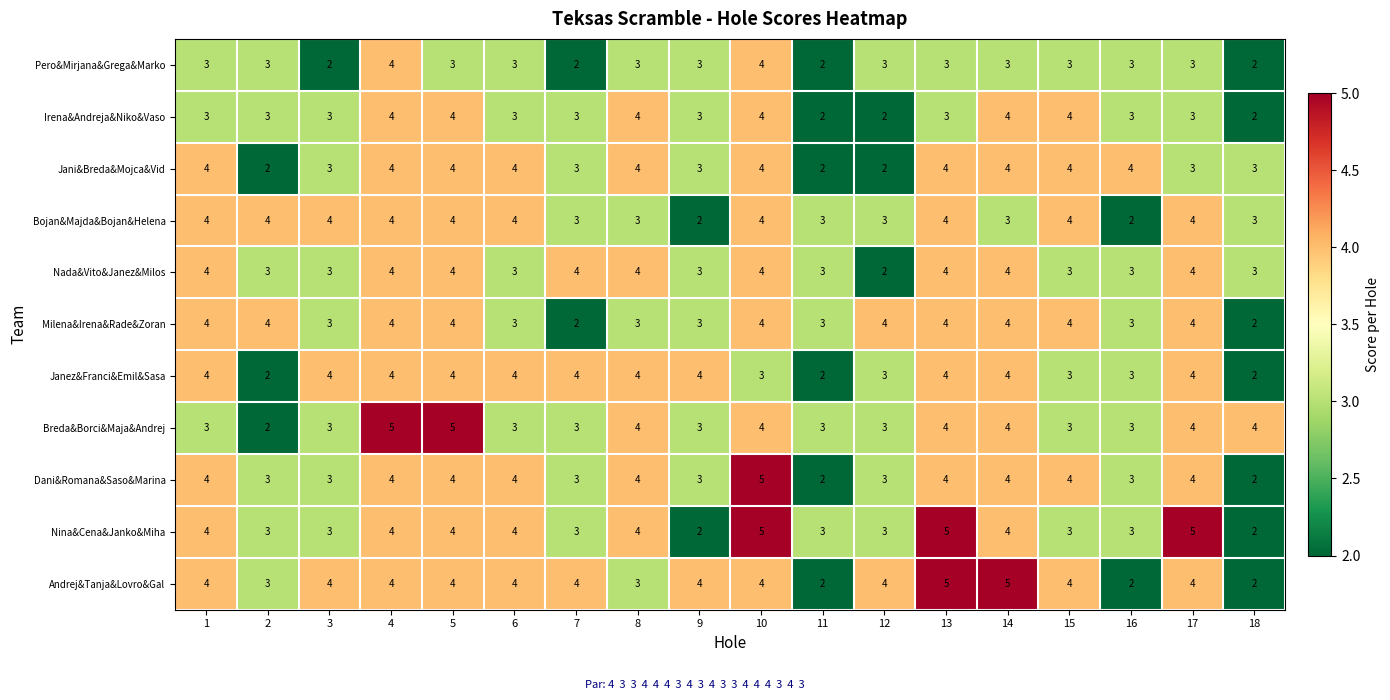

The Nina&Cena&Janko&Miha series shows 3 at 18. True or false?

False